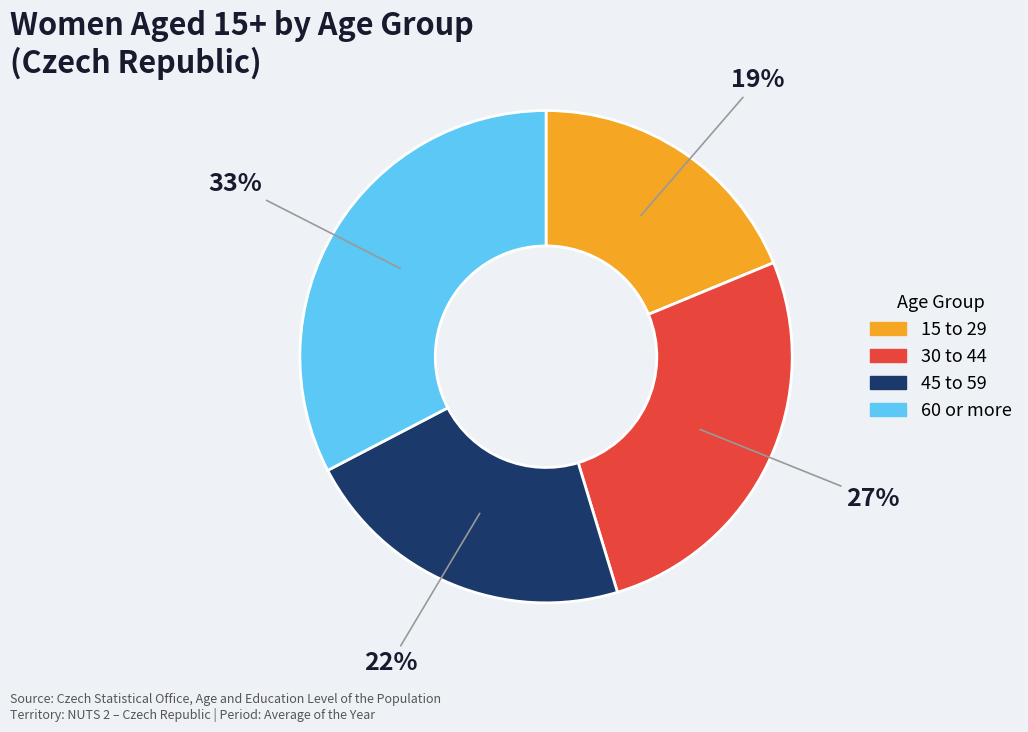

True or false: 15 to 29 accounts for 11% of the total.

False